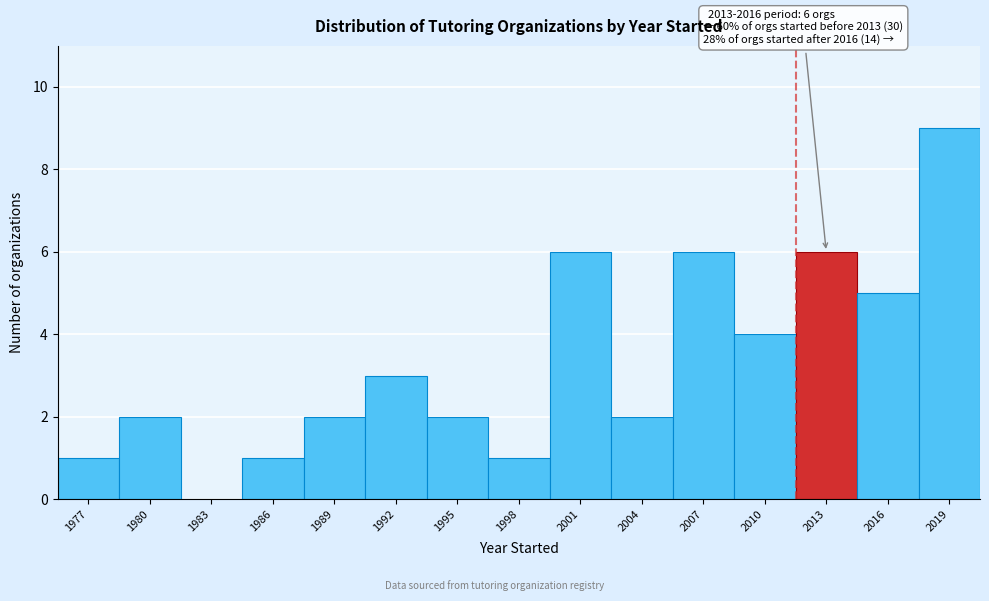

Reading left to right, extract all data points from this chart.

1977=1	1980=2	1983=0	1986=1	1989=2	1992=3	1995=2	1998=1	2001=6	2004=2	2007=6	2010=4	2013=6	2016=5	2019=9